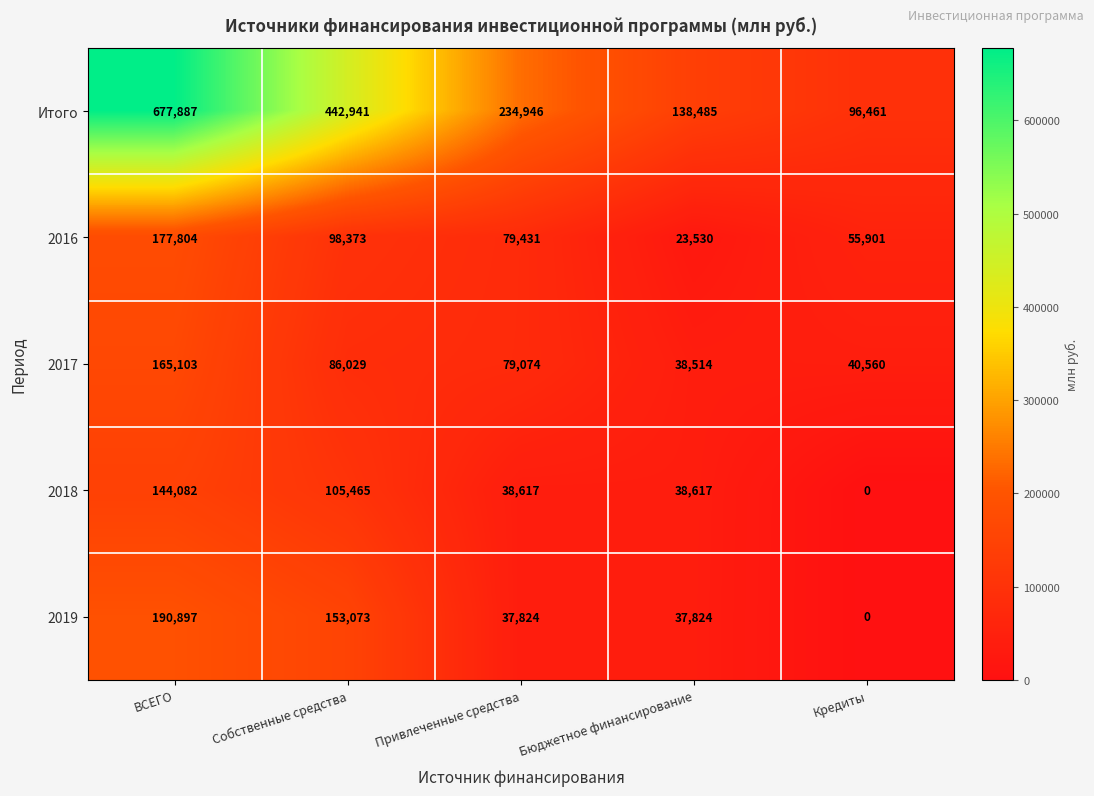

Which series changed the most between Привлеченные средства and Кредиты?

Итого